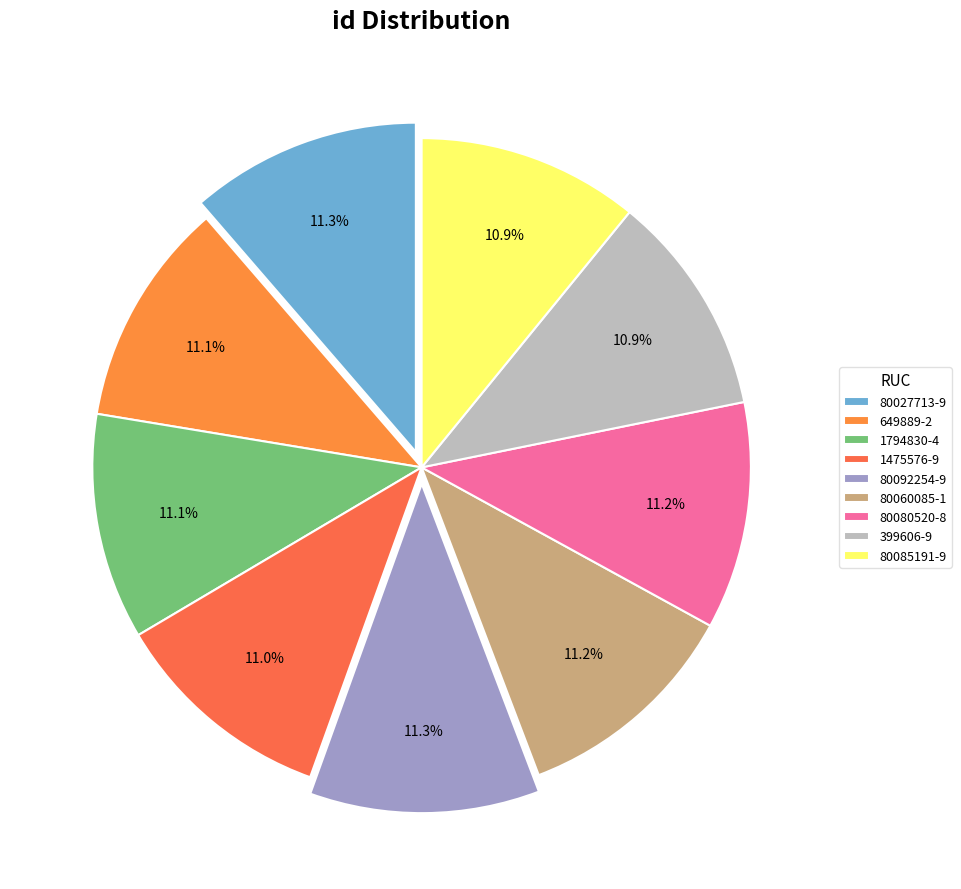

Is it true that 1475576-9 is 11% of the pie?

True